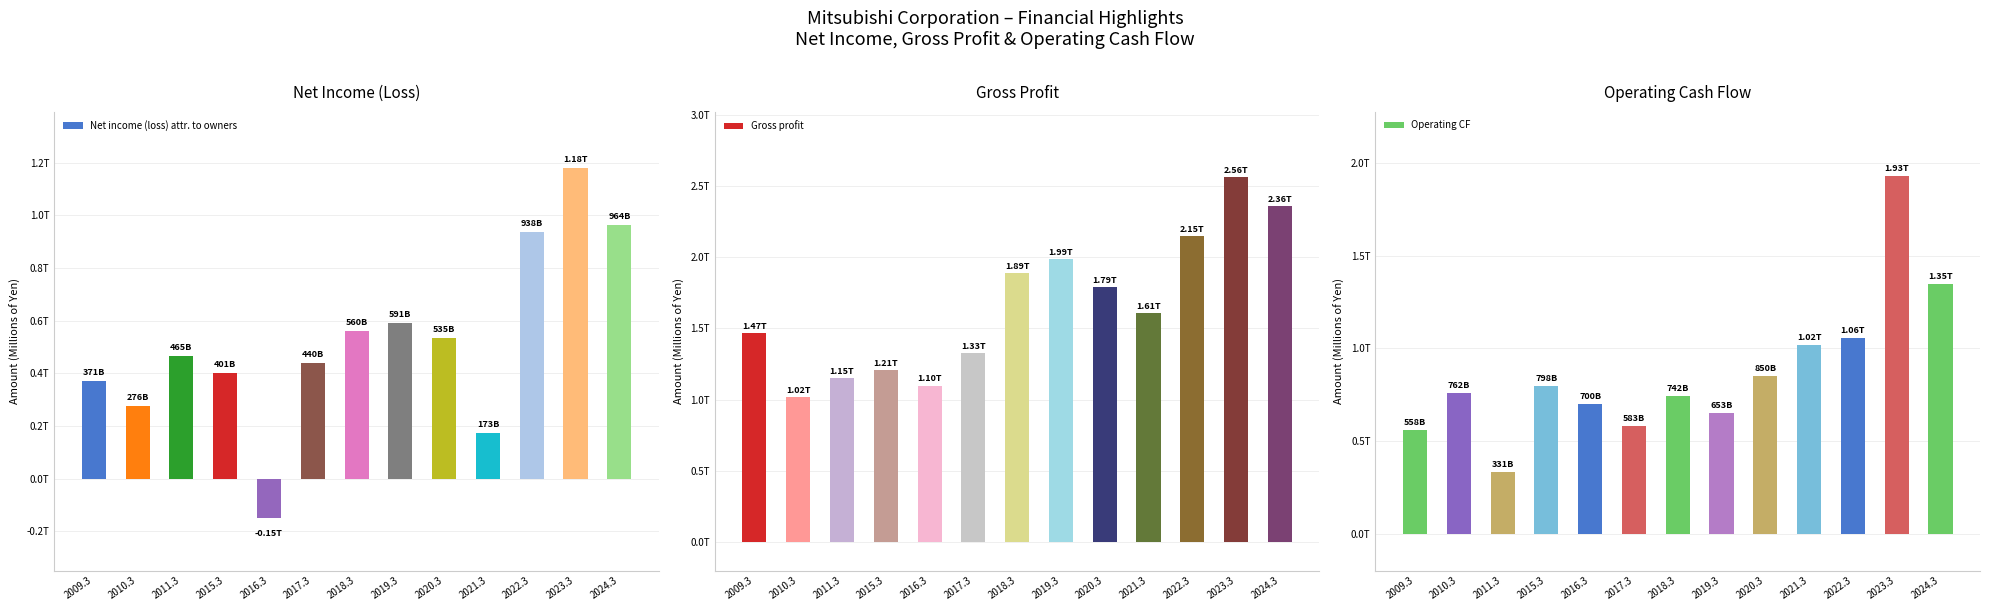

Which has a higher value, 2021.3 or 2015.3?

2015.3